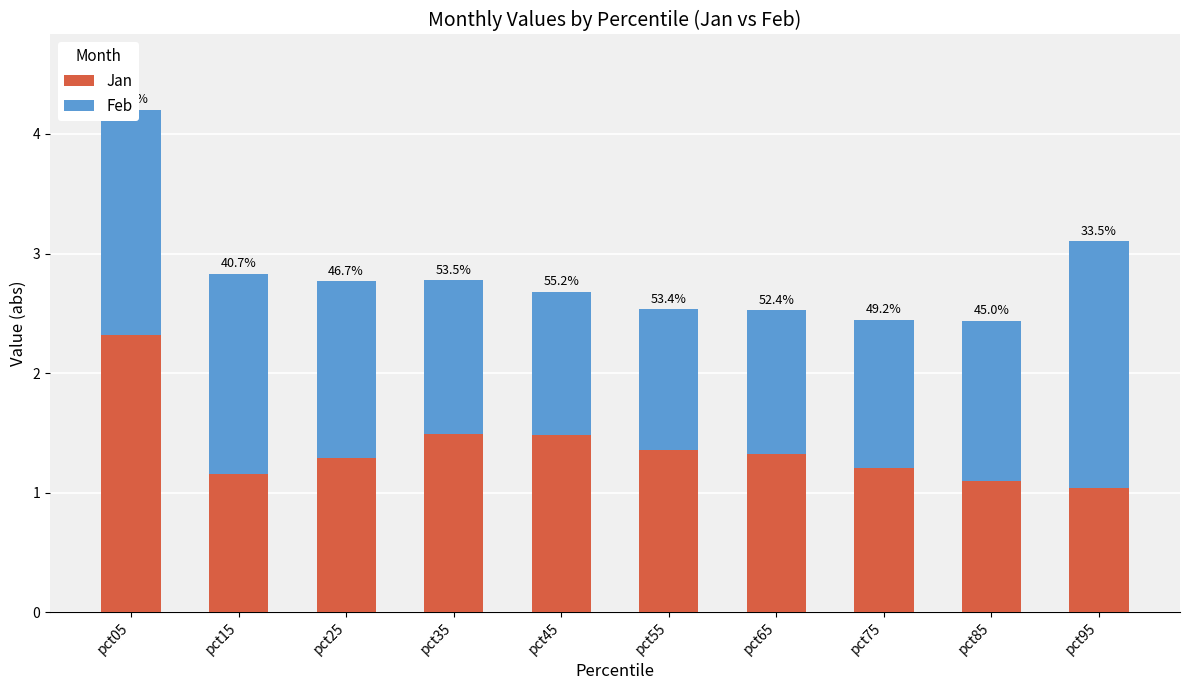

Which series has the largest range (max minus min)?

Jan